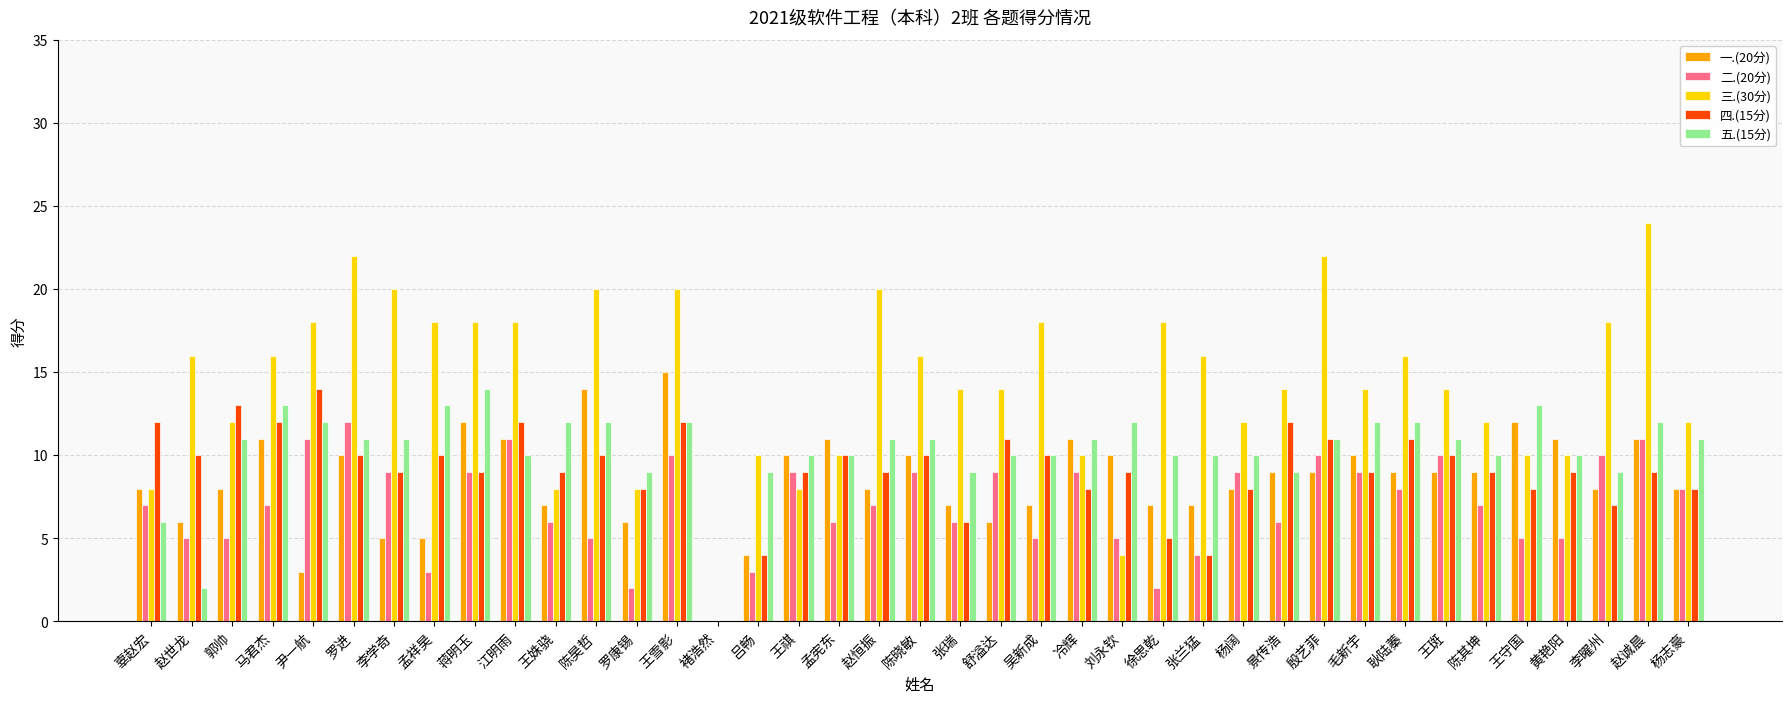

Which series changed the most between 尹一航 and 殷艺菲?

一.(20分)